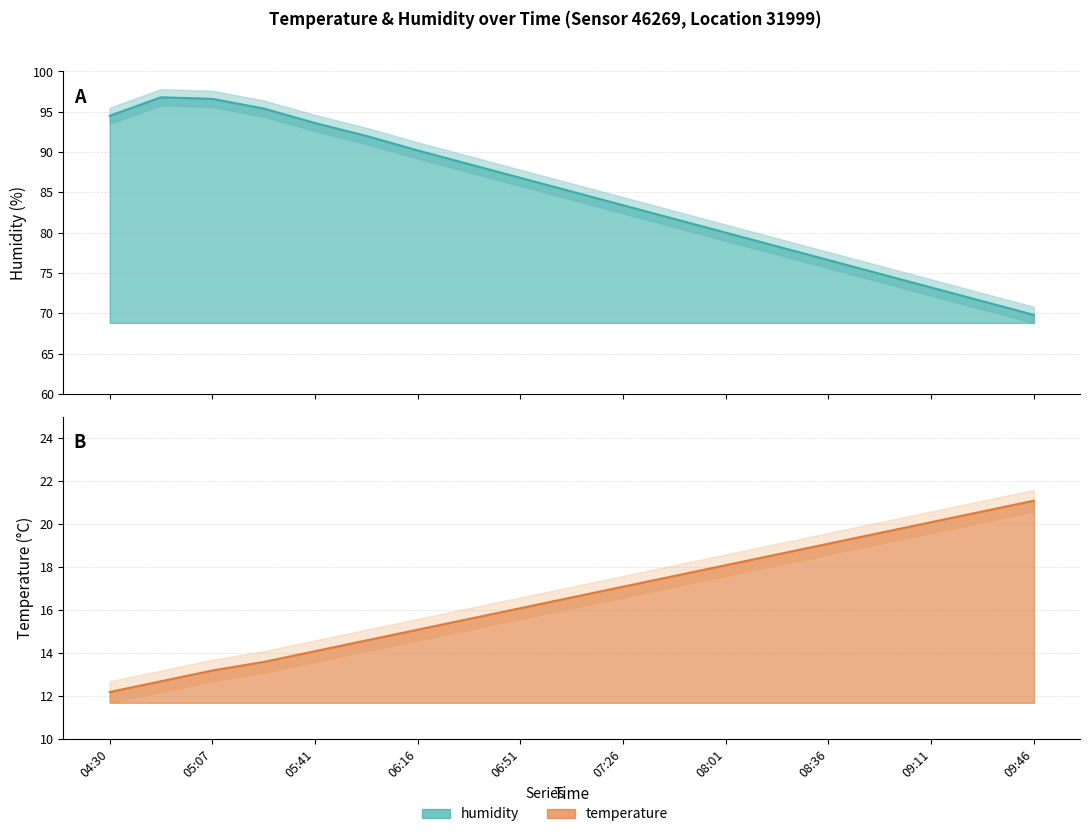

The temperature series shows 20.6 at 09:29. True or false?

True